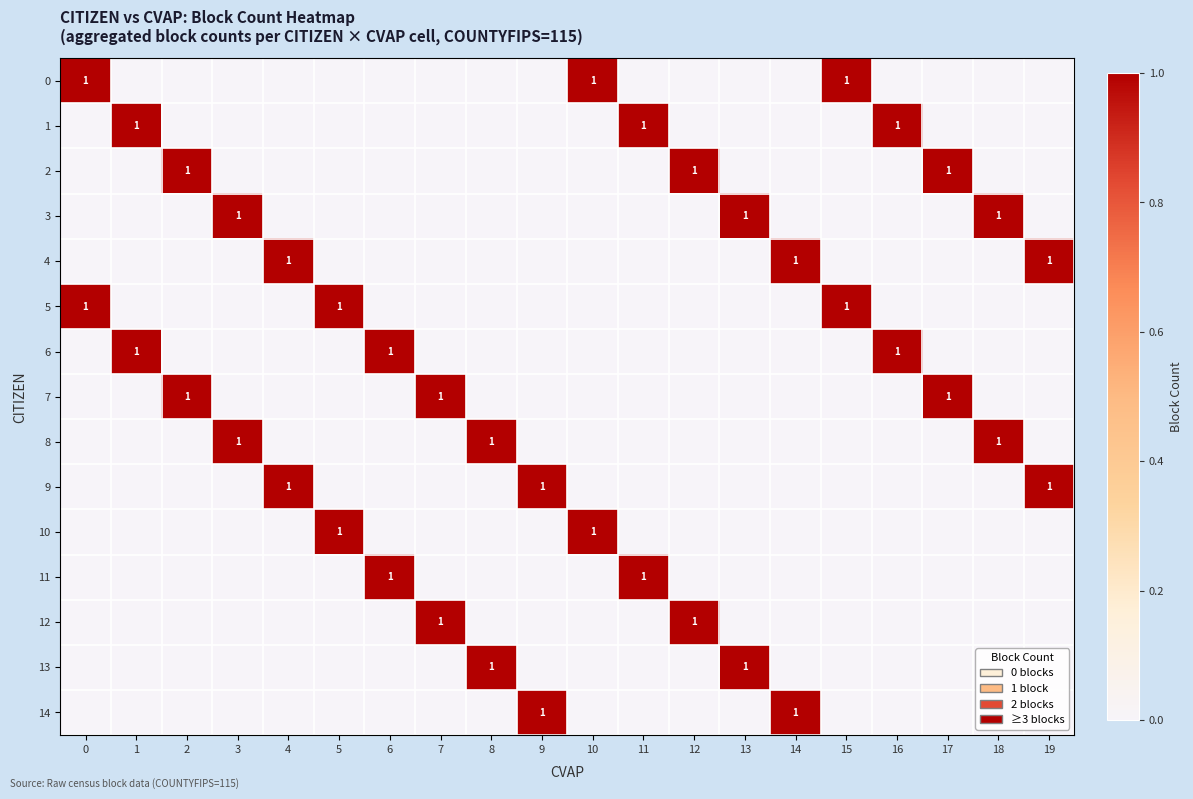

The value of 14 at 14 is 1. True or false?

True